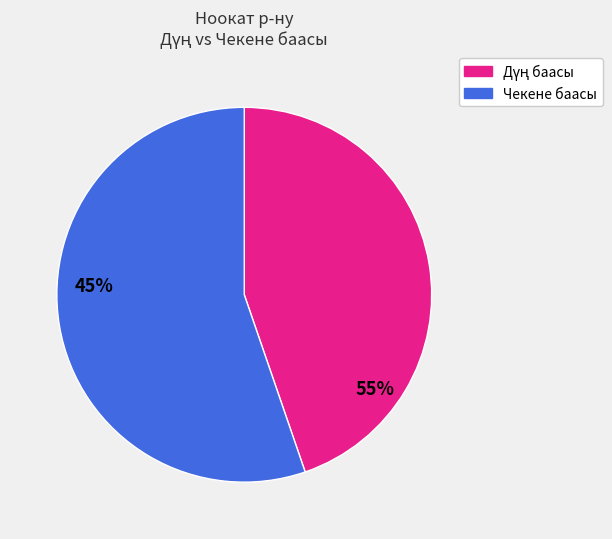

Is there any slice that represents more than half of the pie?

Yes